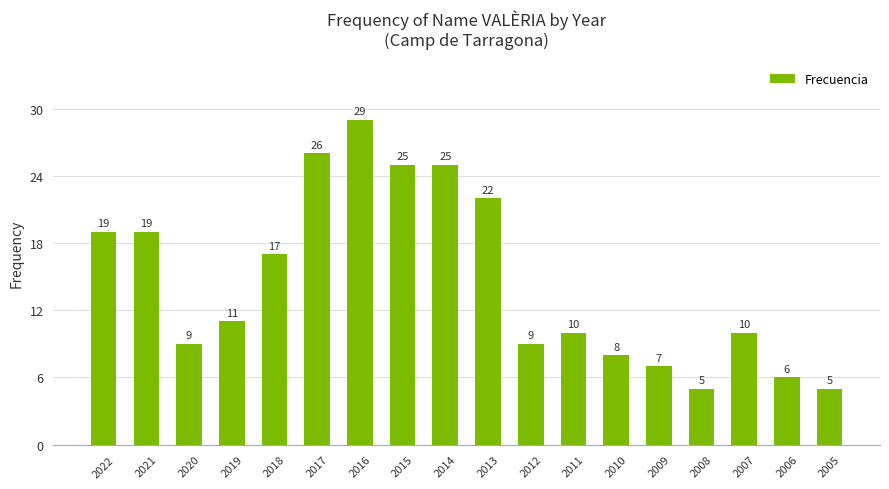

Reading left to right, transcribe all the data shown in this chart.

19	19	9	11	17	26	29	25	25	22	9	10	8	7	5	10	6	5